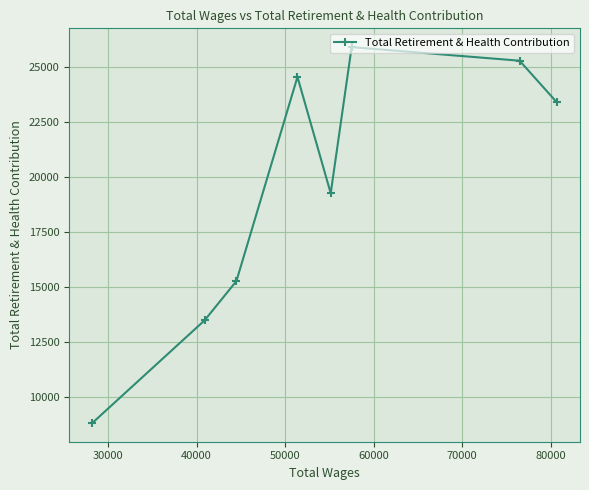

What is the sum of all values?

156068